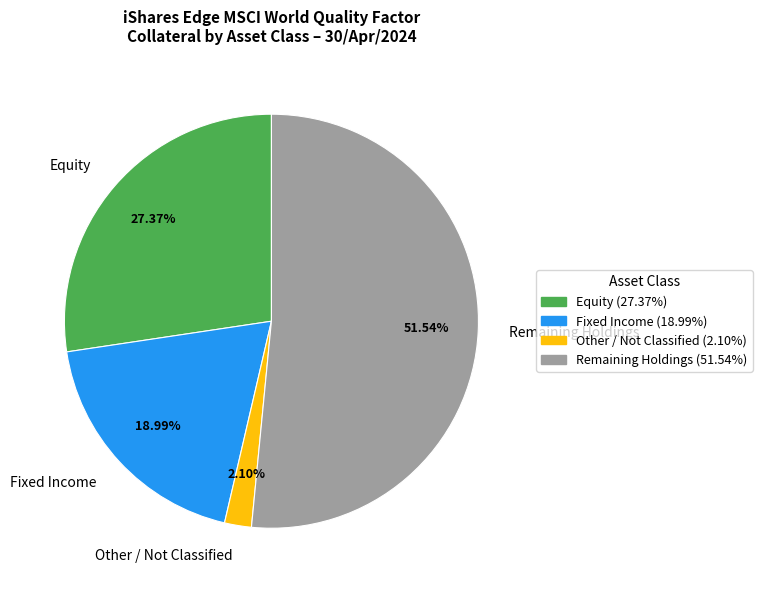

Does any single category account for the majority?

Yes